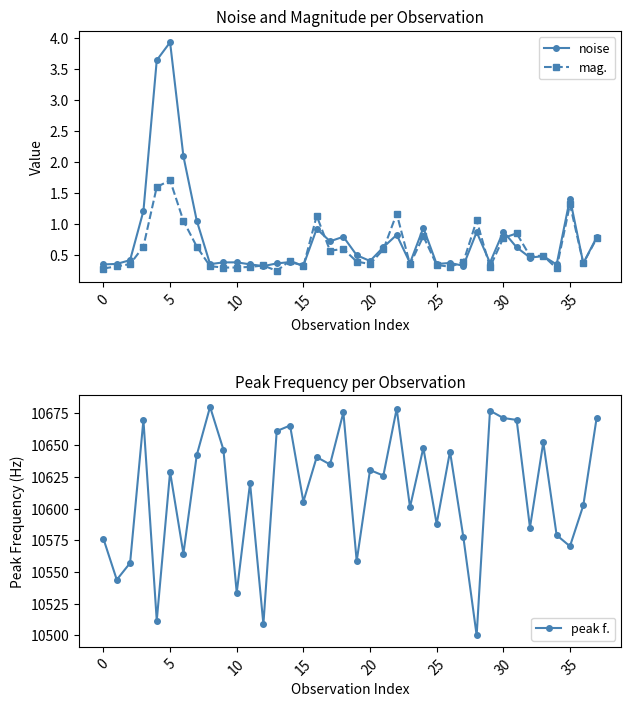

What is the difference between the maximum and minimum values in the mag. series?

1.5